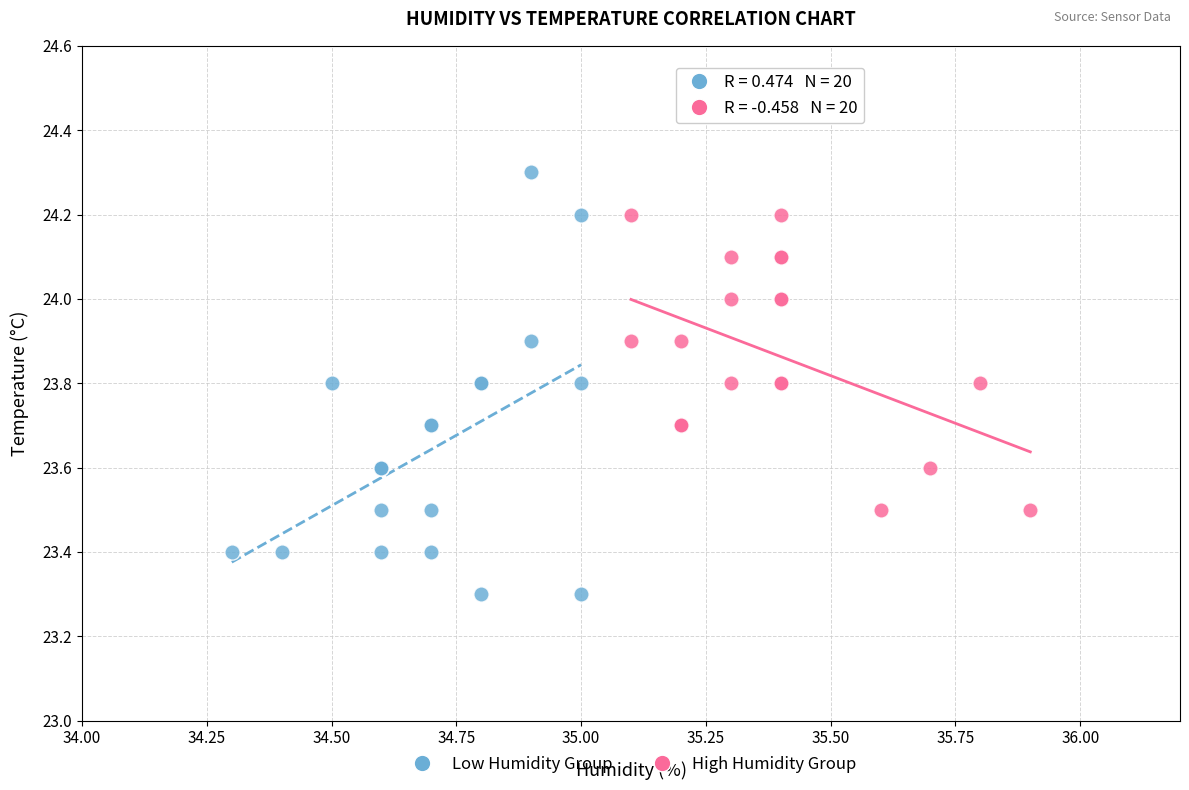

Which series contains the lowest Y value?

Low Humidity Group